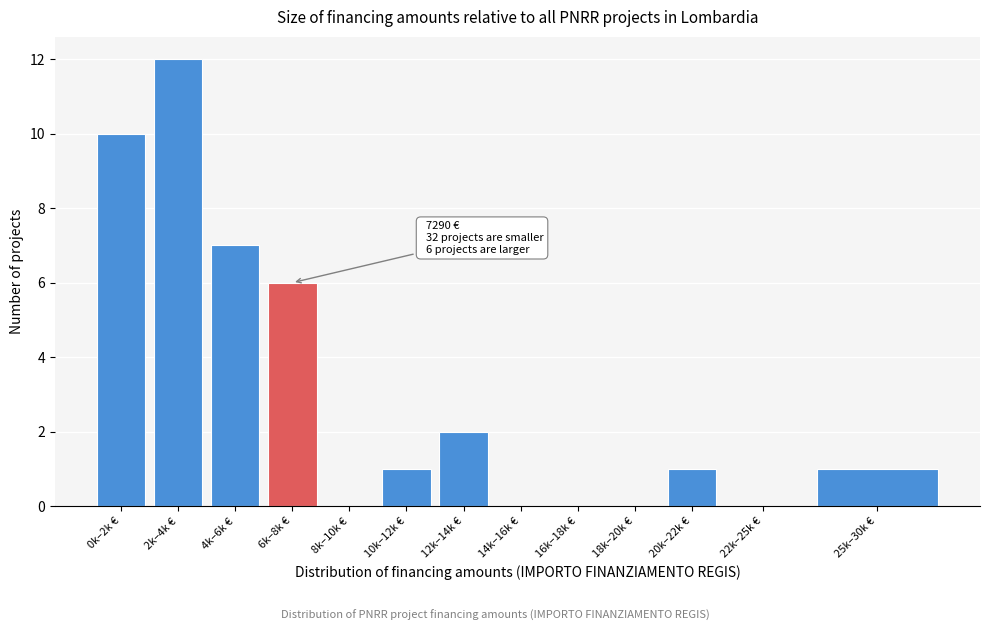

Reading left to right, list all the values displayed in this chart.

0k–2k €=10	2k–4k €=12	4k–6k €=7	6k–8k €=6	8k–10k €=0	10k–12k €=1	12k–14k €=2	14k–16k €=0	16k–18k €=0	18k–20k €=0	20k–22k €=1	22k–25k €=0	25k–30k €=1